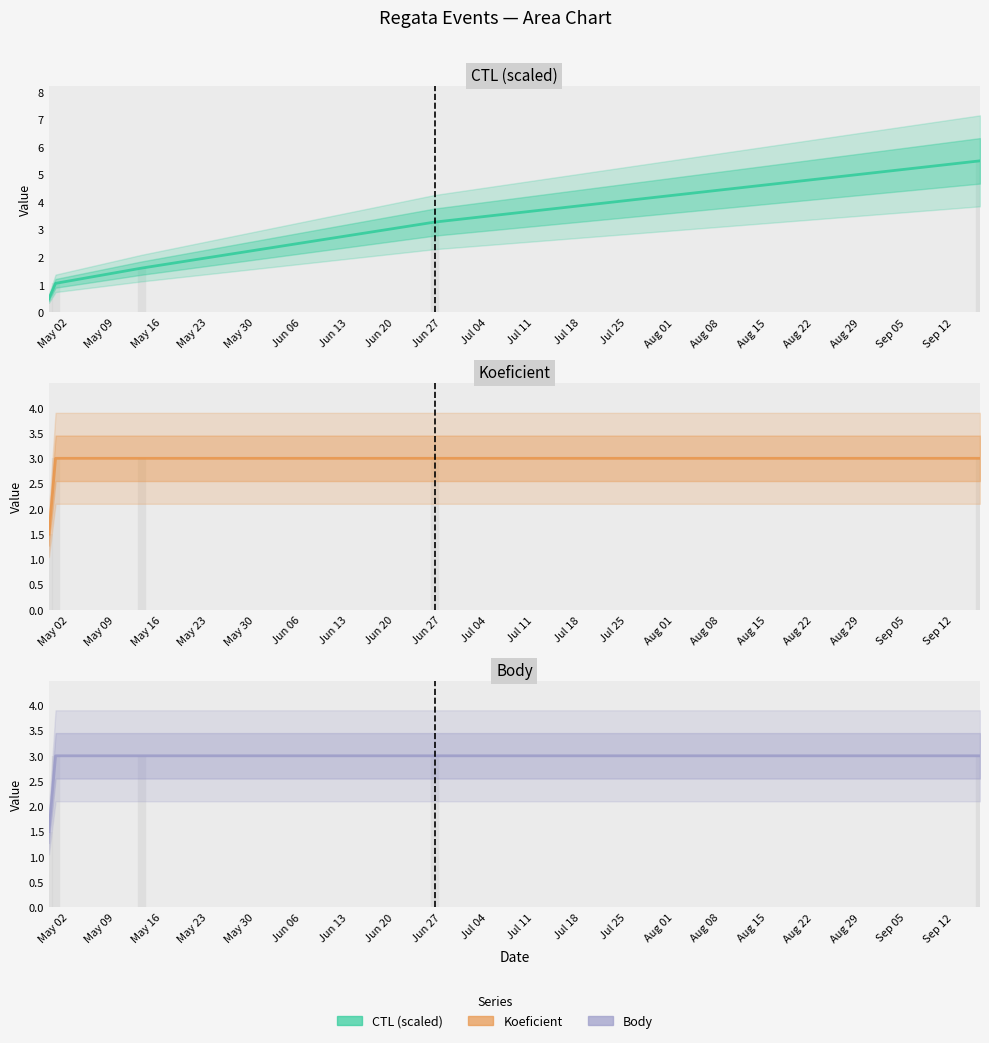

True or false: Body and CTL (scaled) cross at least once.

True